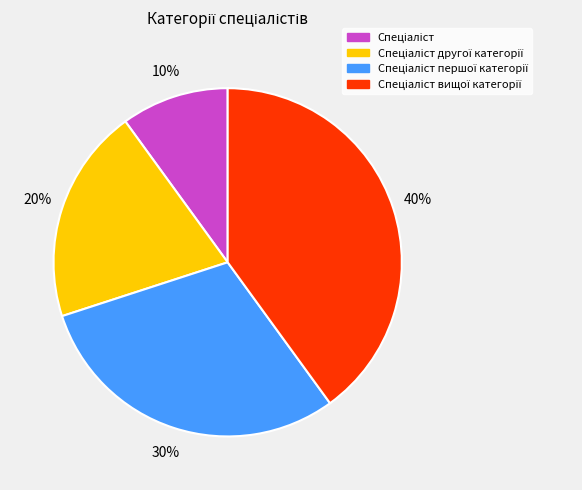

Is there any slice that represents more than half of the pie?

No